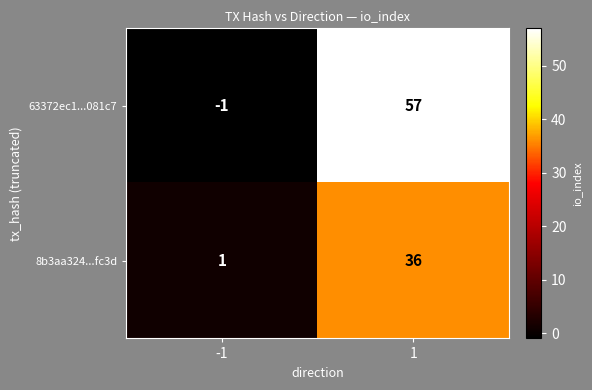

What is the greatest value displayed?

57